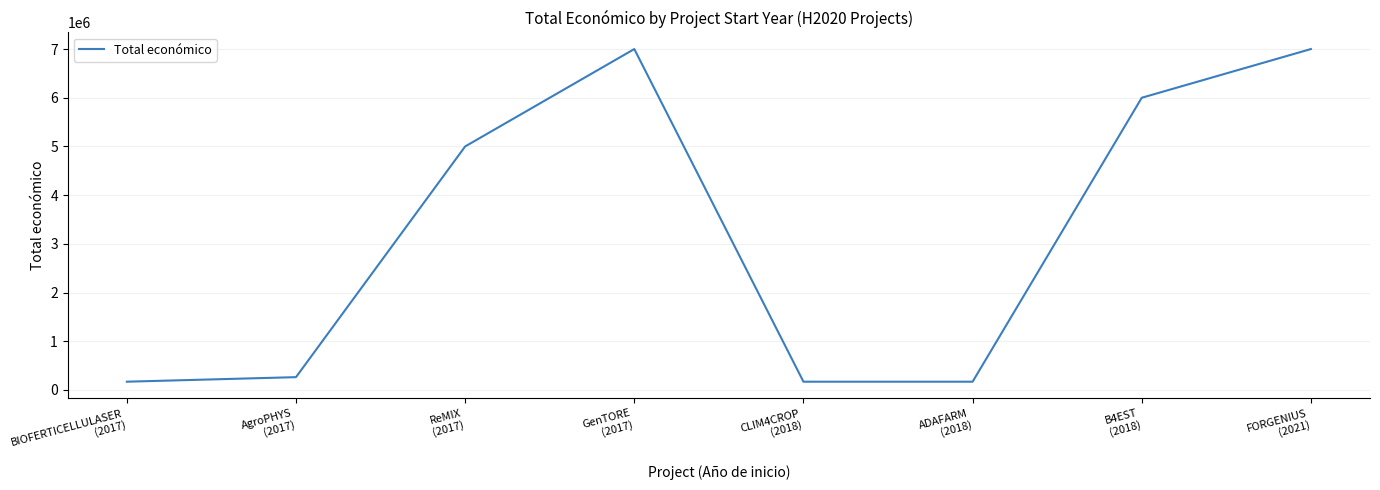

What is the sum of the values at ADAFARM
(2018) and BIOFERTICELLULASER
(2017)?

340242